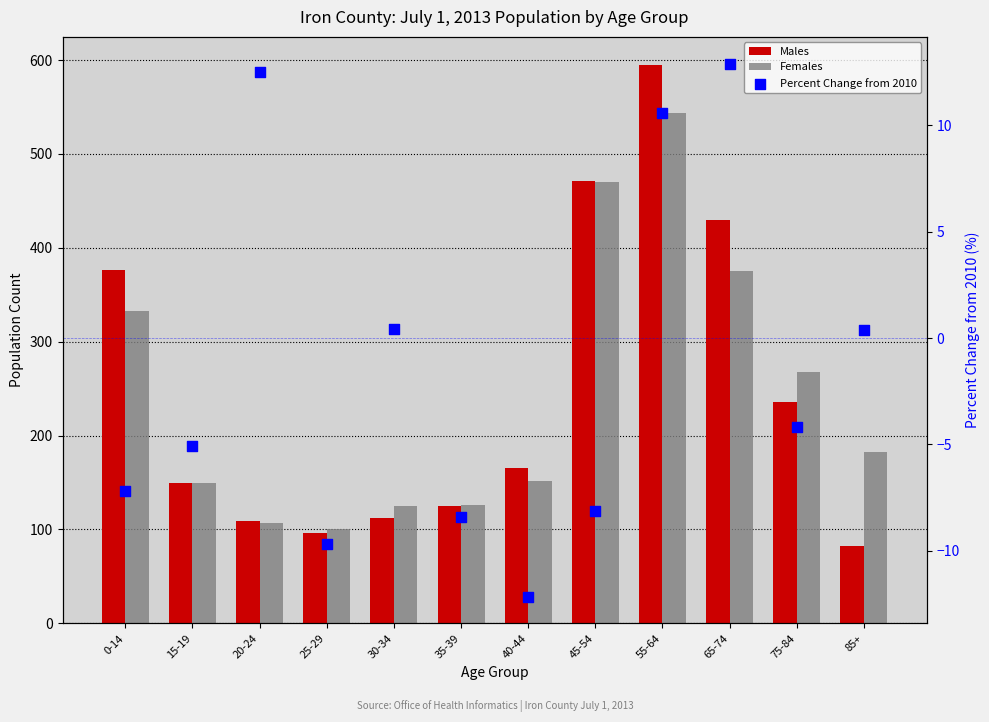

Which series has the largest total across all categories?

Males